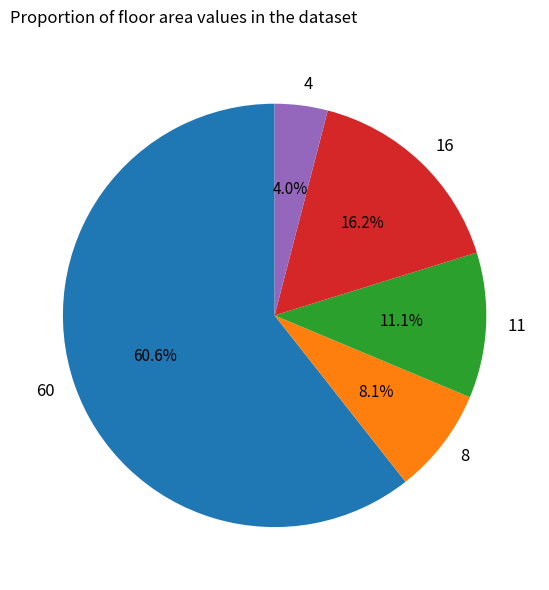

What percentage is the 16 slice, to the nearest percent?

16%